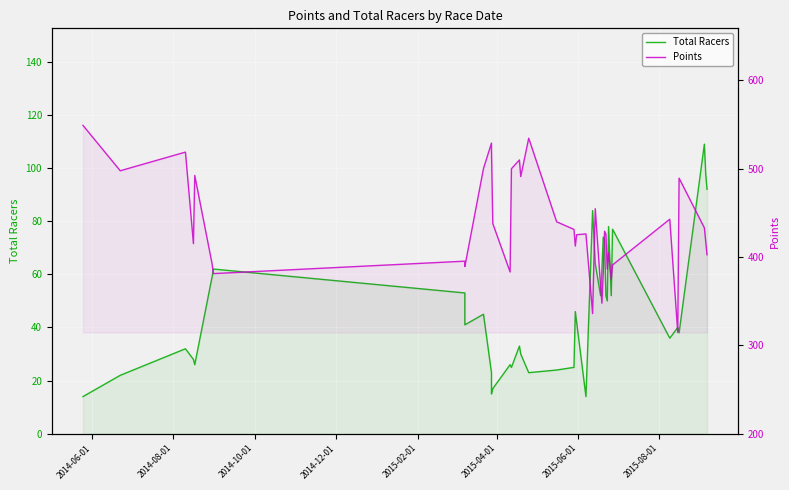

Is it true that Points equals 931.0 at 17?

False